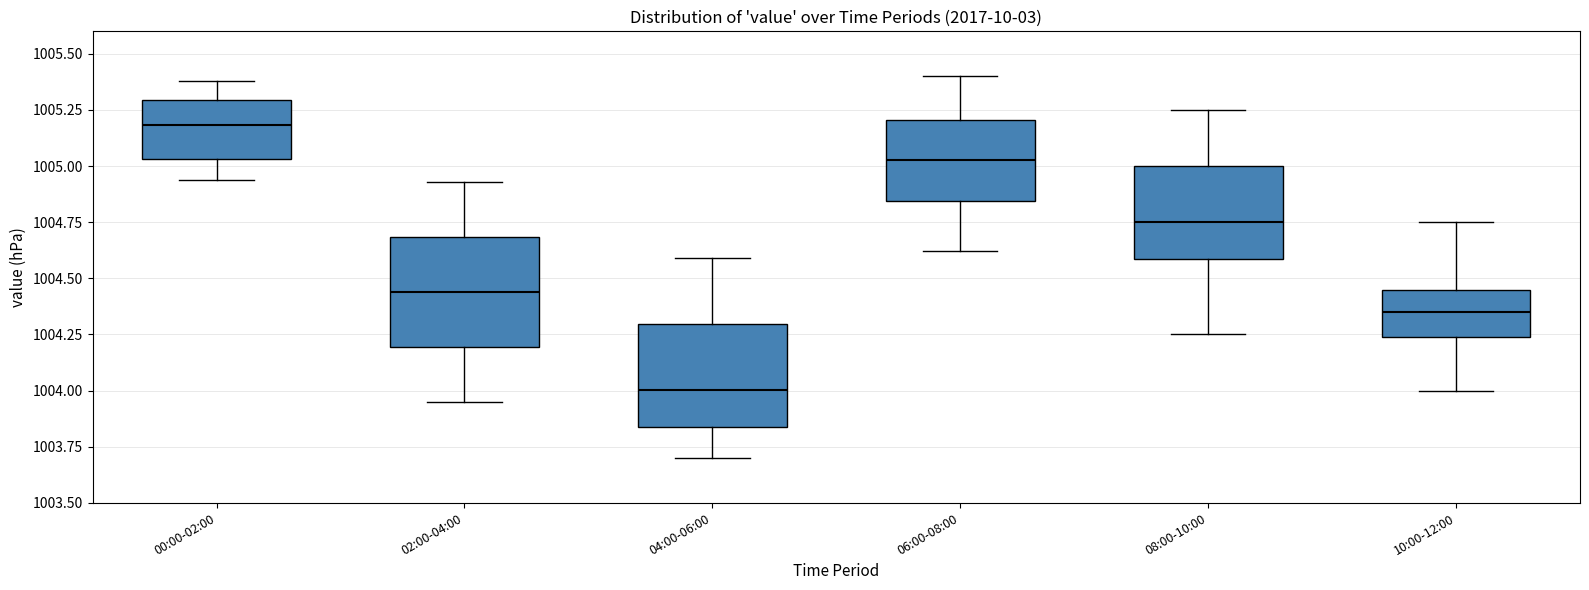

Reading left to right, read every box against the y-axis: the position of its median line, the range the box covers, and the ends of its whiskers. The values are not printed on the chart, so give them approximately, as read against the axis.

00:00-02:00: median 1005.20, box 1005.05 to 1005.30, whiskers 1004.95 to 1005.40
02:00-04:00: median 1004.45, box 1004.20 to 1004.70, whiskers 1003.95 to 1004.95
04:00-06:00: median 1004.00, box 1003.85 to 1004.30, whiskers 1003.70 to 1004.60
06:00-08:00: median 1005.05, box 1004.85 to 1005.20, whiskers 1004.60 to 1005.40
08:00-10:00: median 1004.75, box 1004.60 to 1005.00, whiskers 1004.25 to 1005.25
10:00-12:00: median 1004.35, box 1004.25 to 1004.45, whiskers 1004.00 to 1004.75